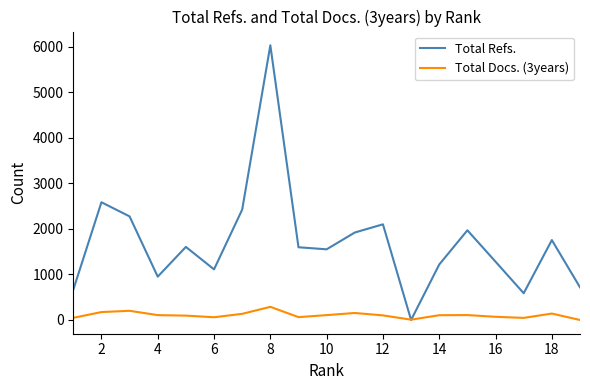

Count the number of data series in this chart.

2